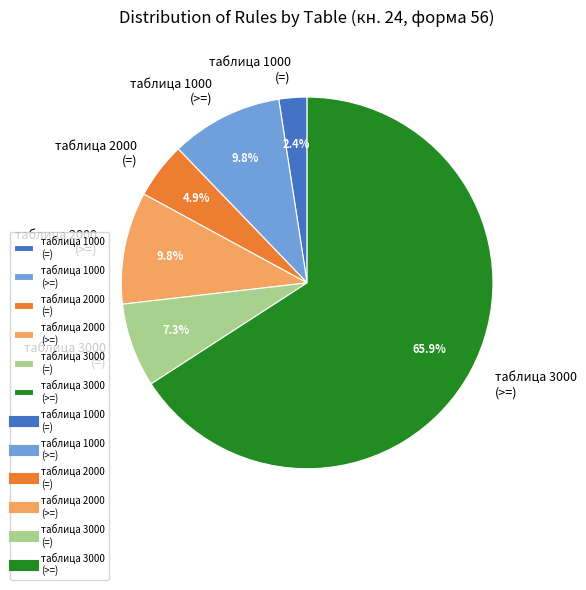

Which category has the smallest portion of the pie?

таблица 1000 (=)